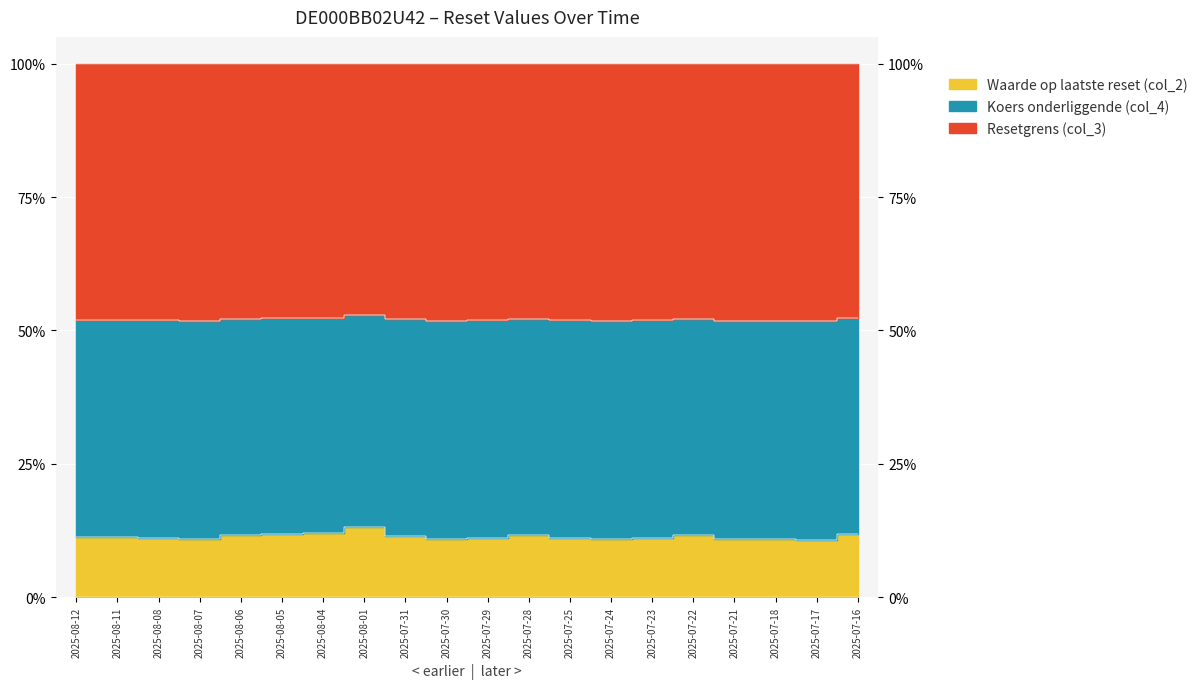

Read the Resetgrens (col_3) value at 2025-07-21.

51.8